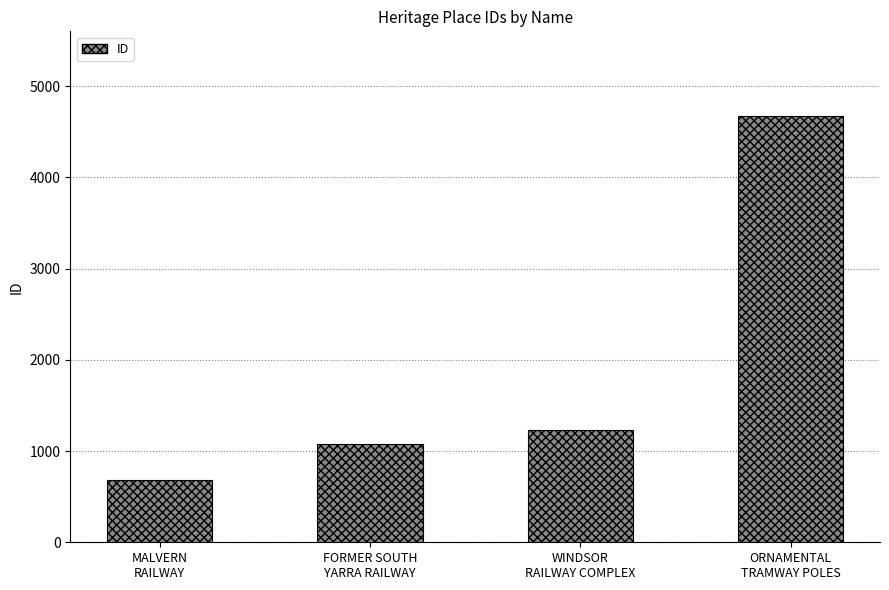

Which has a higher value, MALVERN
RAILWAY or FORMER SOUTH
YARRA RAILWAY?

FORMER SOUTH
YARRA RAILWAY